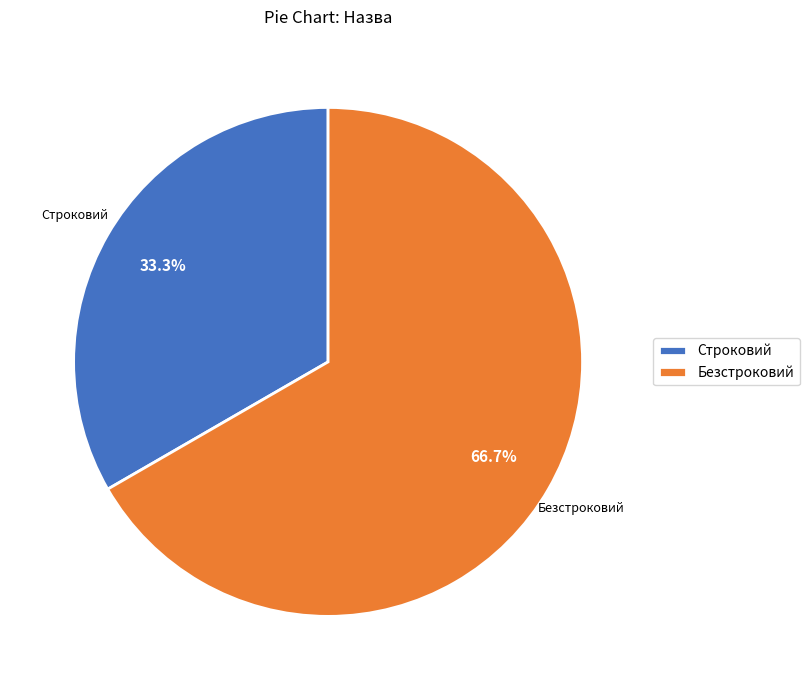

Is it true that Строковий is 44% of the pie?

False